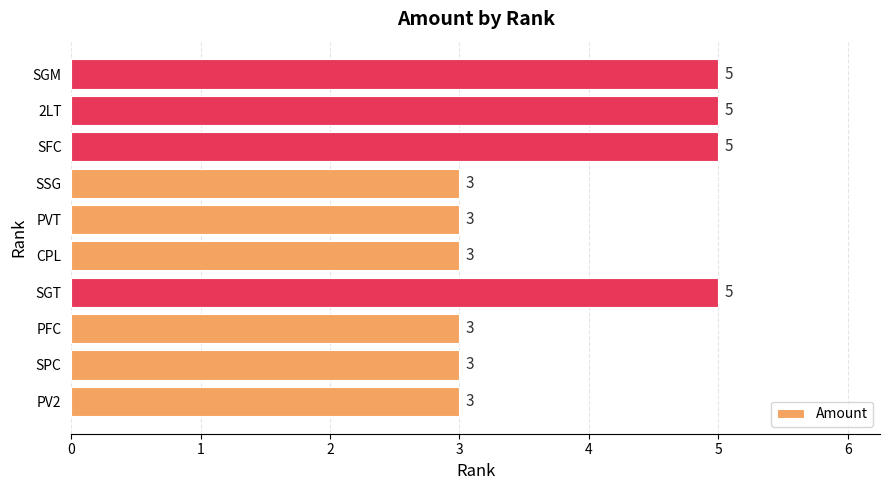

How many series are shown in this chart?

1